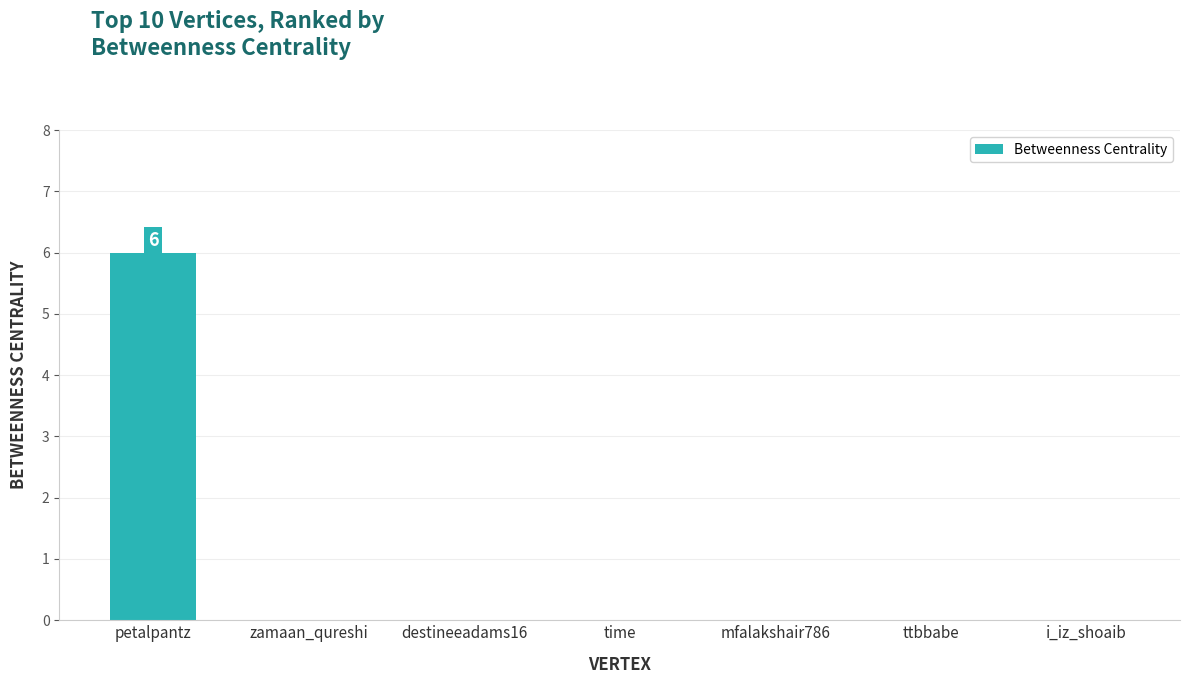

What is the maximum value shown in the chart?

6